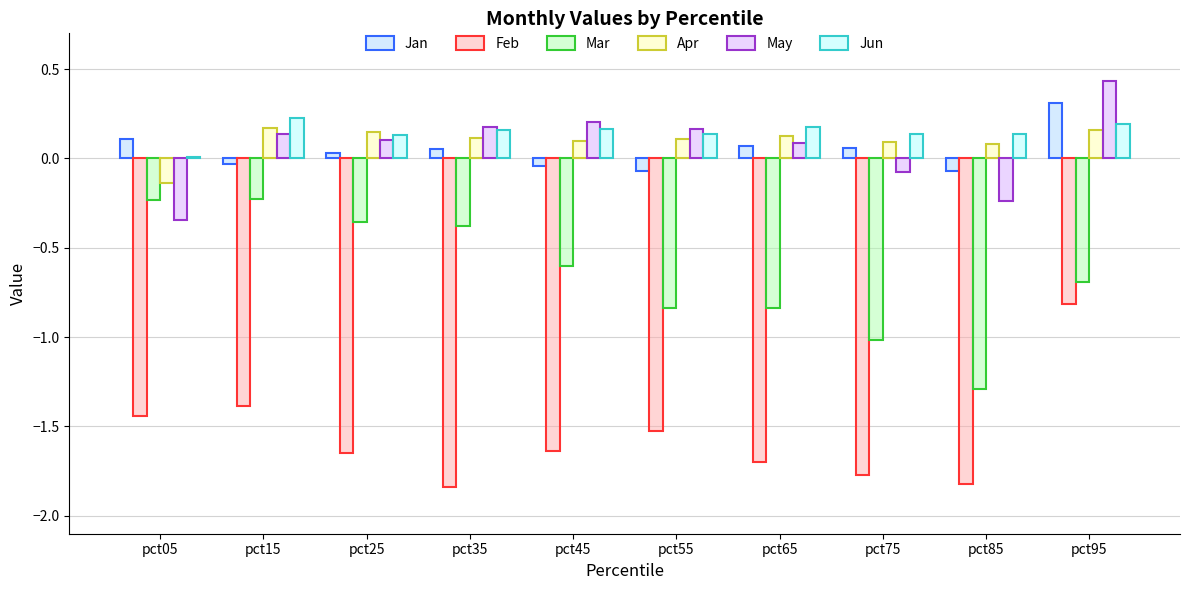

Reading right to left, transcribe all the data shown in this chart.

Jan: 0.3	-0.1	0.1	0.1	-0.1	-0.0	0.1	0.0	-0.0	0.1
Feb: -0.8	-1.8	-1.8	-1.7	-1.5	-1.6	-1.8	-1.7	-1.4	-1.4
Mar: -0.7	-1.3	-1.0	-0.8	-0.8	-0.6	-0.4	-0.4	-0.2	-0.2
Apr: 0.2	0.1	0.1	0.1	0.1	0.1	0.1	0.1	0.2	-0.1
May: 0.4	-0.2	-0.1	0.1	0.2	0.2	0.2	0.1	0.1	-0.3
Jun: 0.2	0.1	0.1	0.2	0.1	0.2	0.2	0.1	0.2	0.0